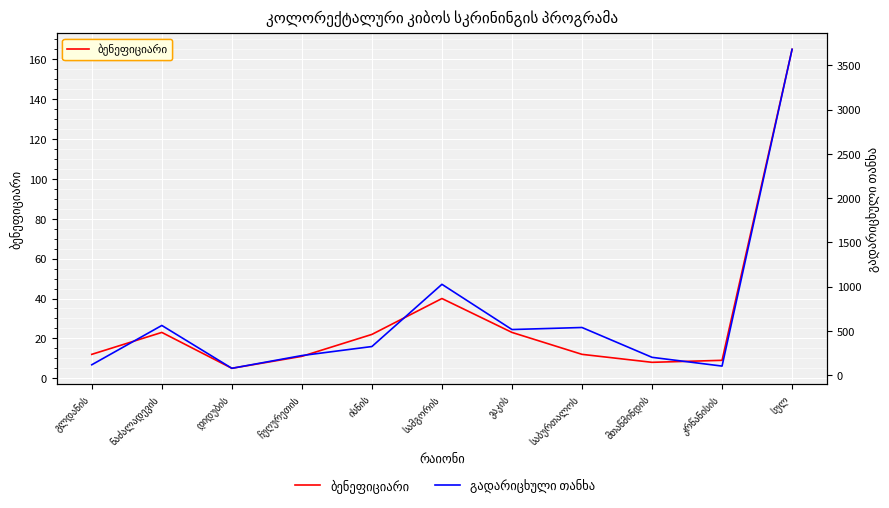

Does the chart display data point markers on the line(s)?

No